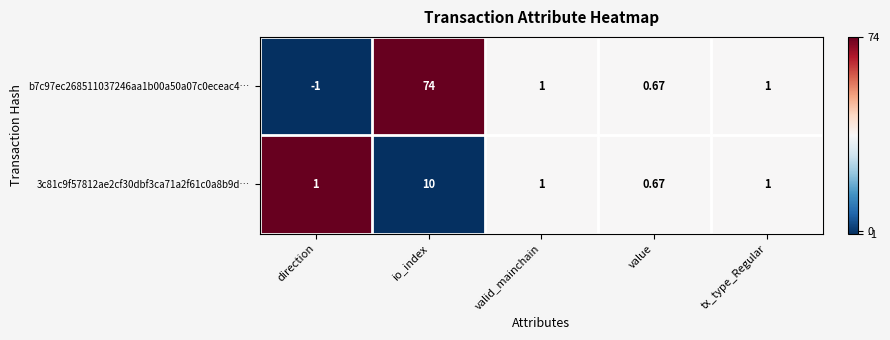

Which category has the highest value in the 3c81c9f57812ae2cf30dbf3ca71a2f61c0a8b9d… series?

io_index